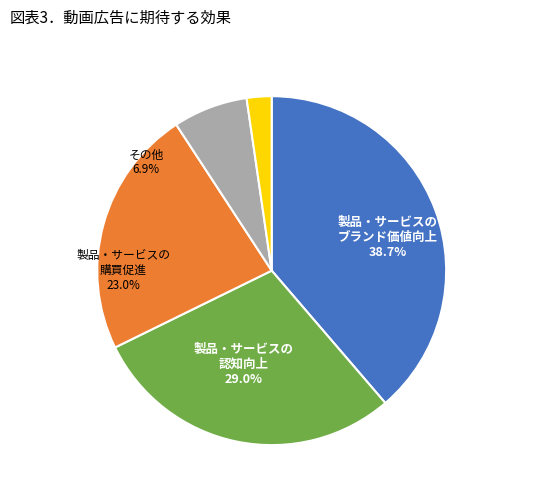

Count the number of slices in the pie.

5